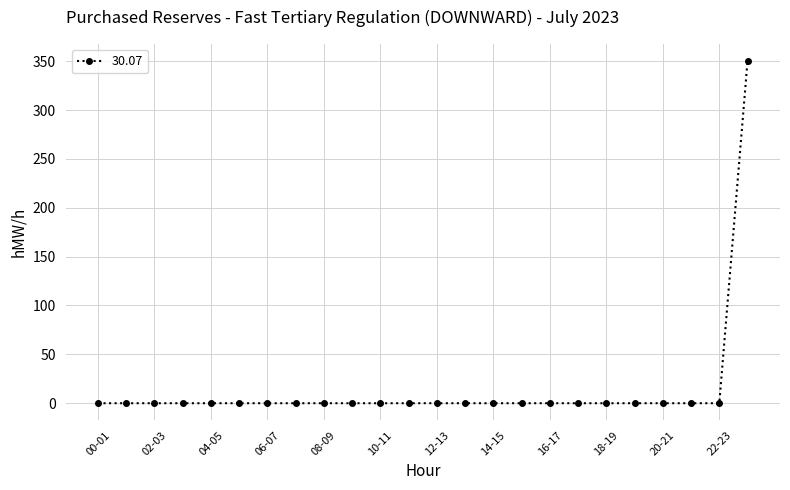

What is the difference between the maximum and second lowest values?

350